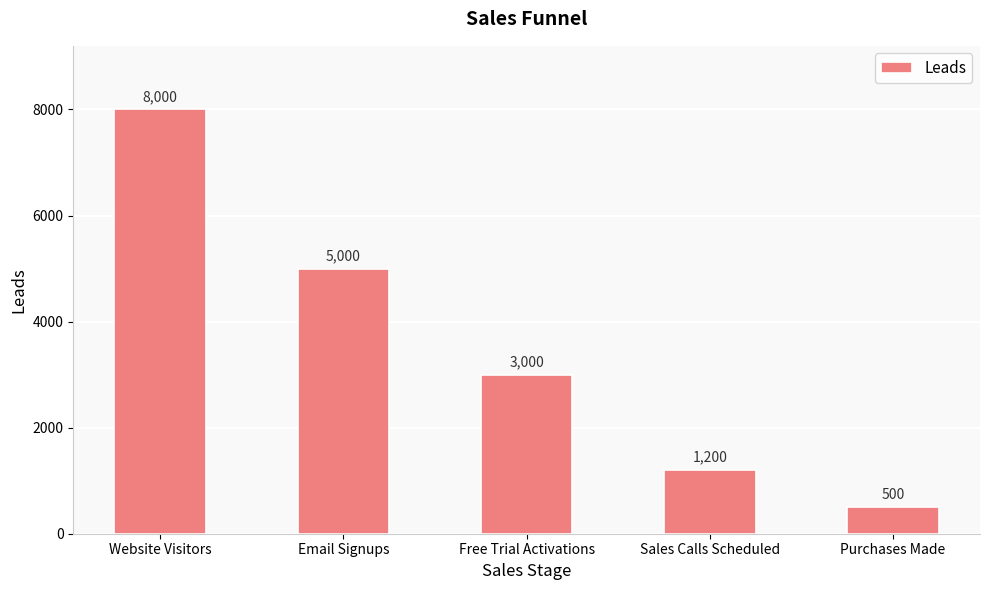

The value at Purchases Made is 836. True or false?

False